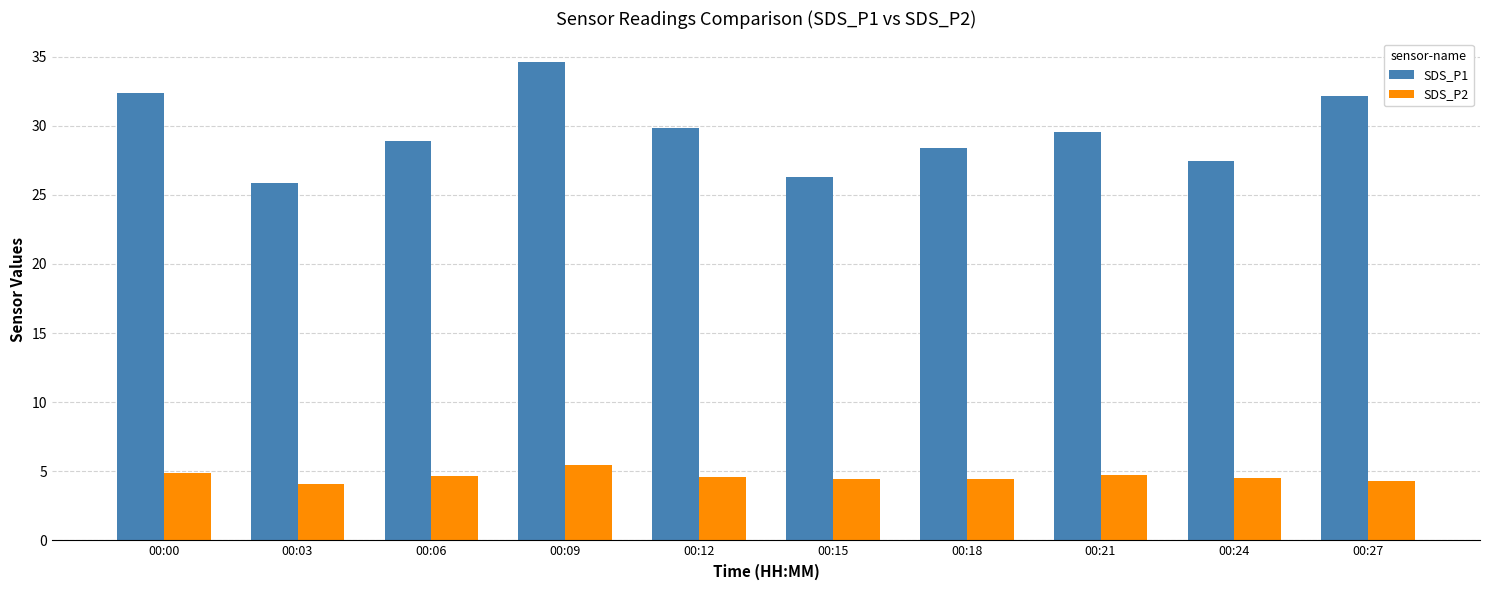

Where does the SDS_P1 series first go above 29?

00:00